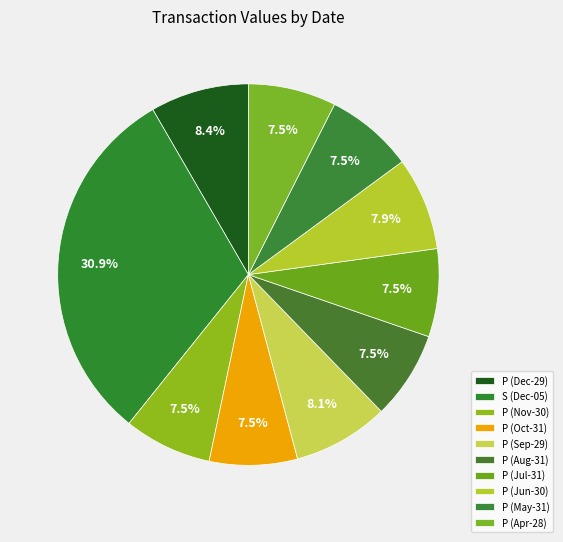

How many segments does this pie chart have?

10